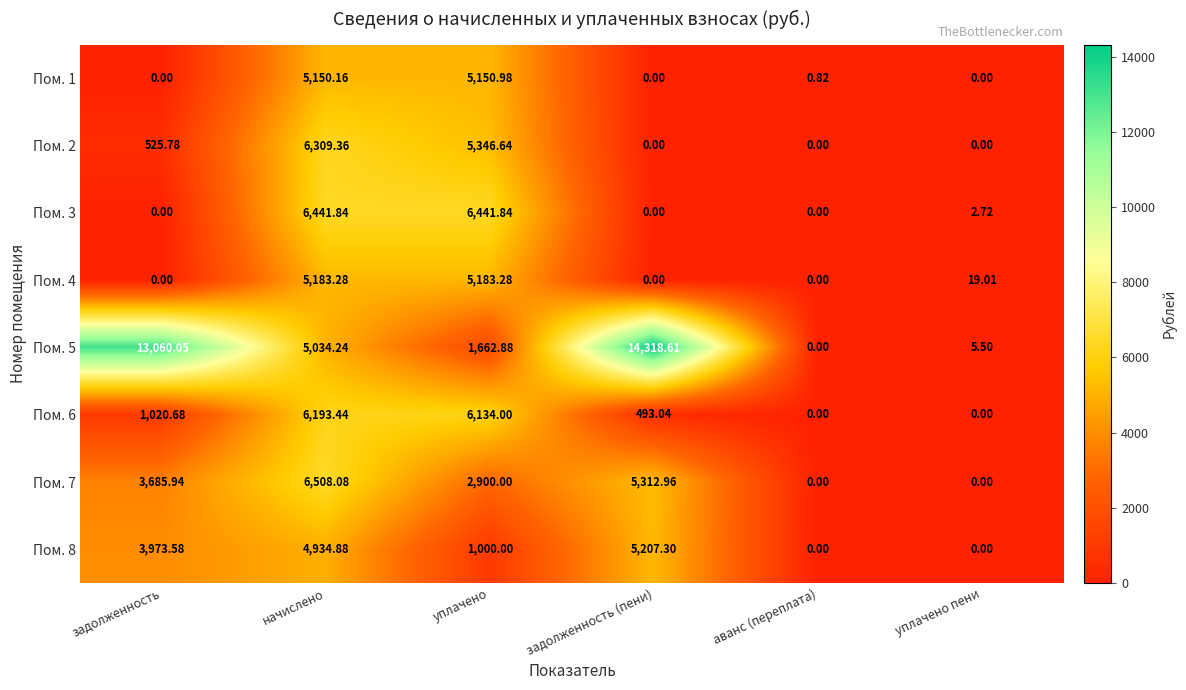

Is the value of Пом. 8 at задолженность greater than the value of Пом. 4 at аванс (переплата)?

Yes